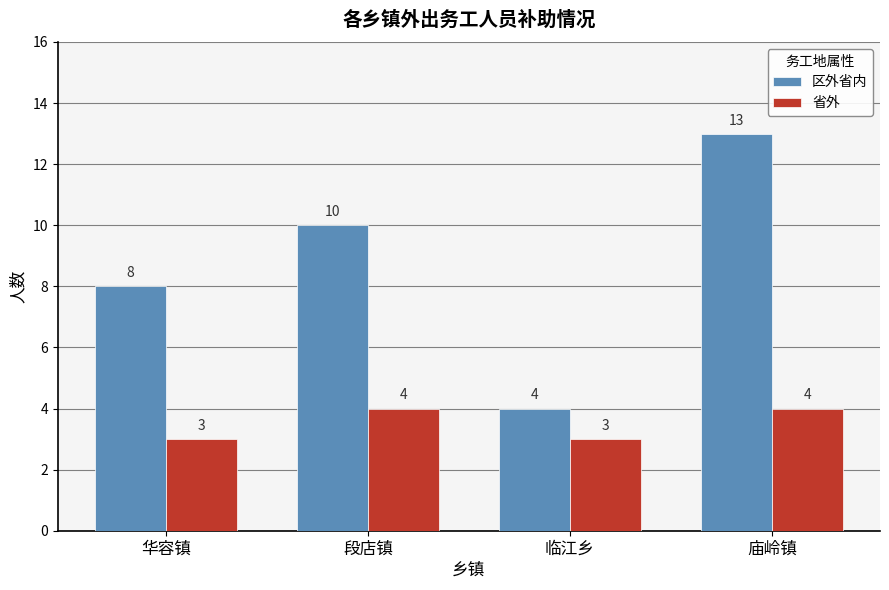

Rank the categories by 区外省内 value from highest to lowest.

庙岭镇, 段店镇, 华容镇, 临江乡